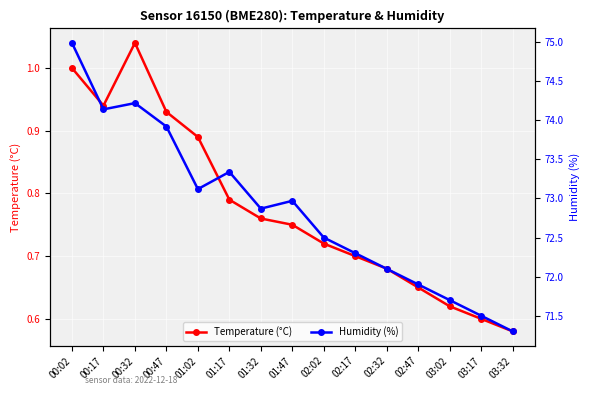

Which category has the highest value across all series?

00:02